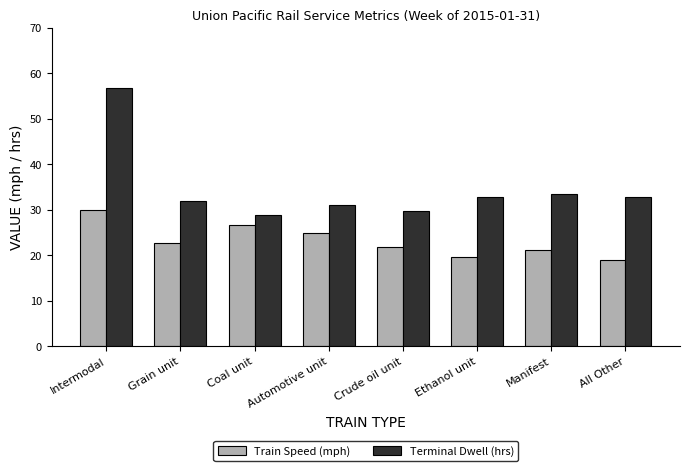

How many data points does each series have?

8